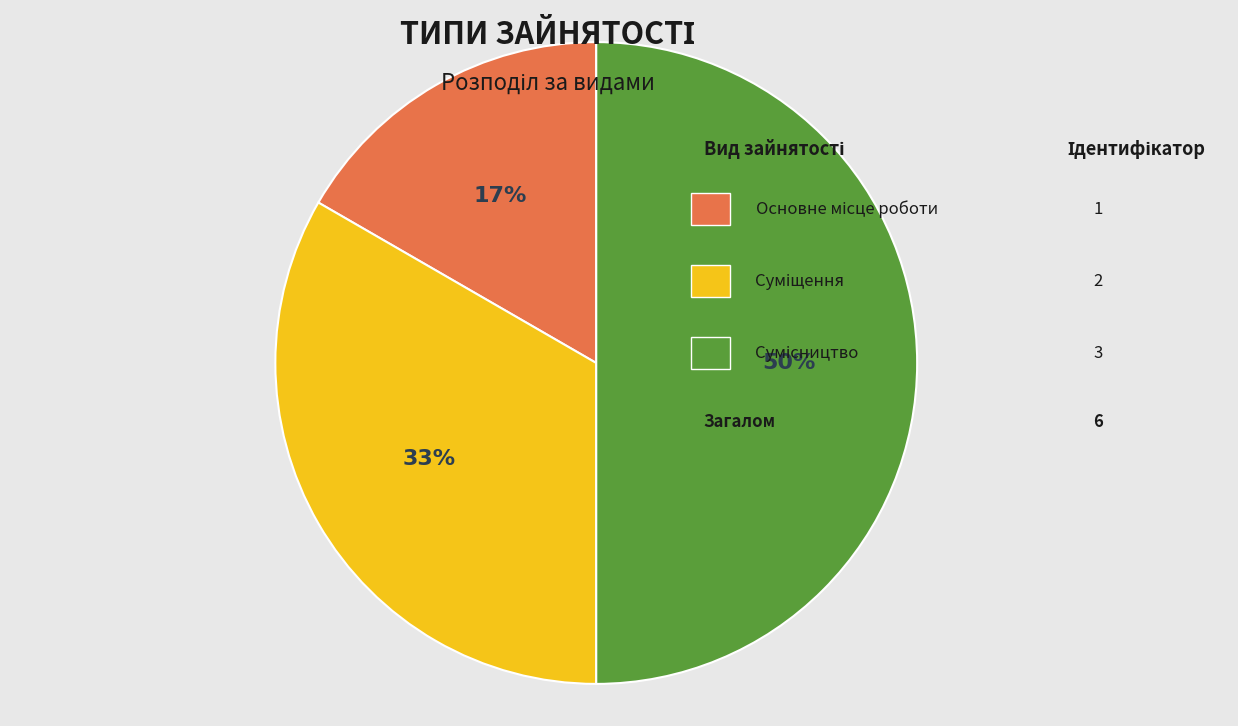

To the nearest percent, what is the average slice percentage?

33%